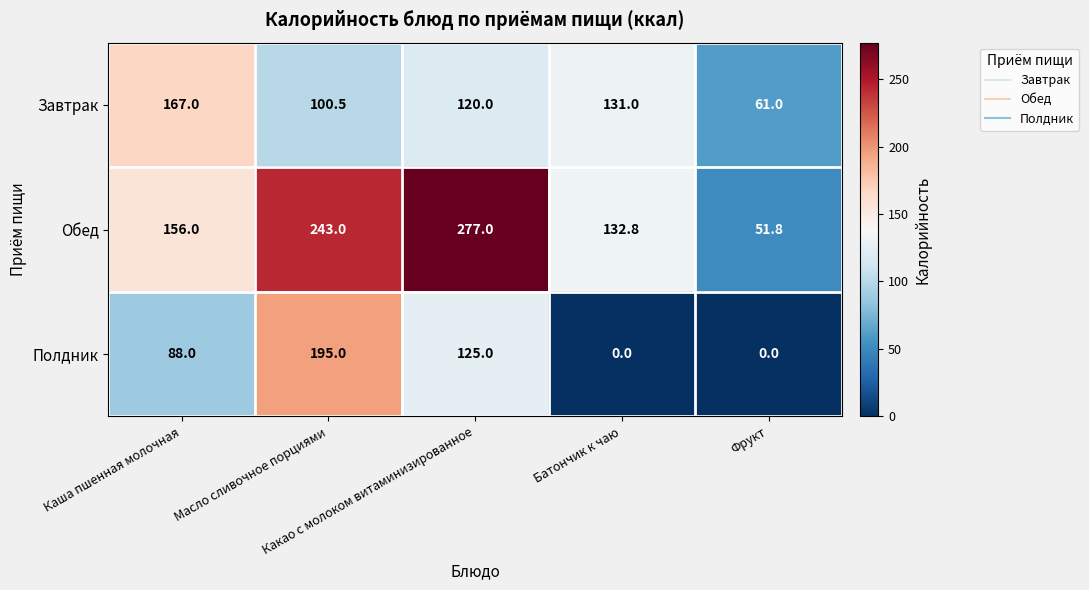

What is the difference between the second highest and minimum values in the Обед series?

191.2